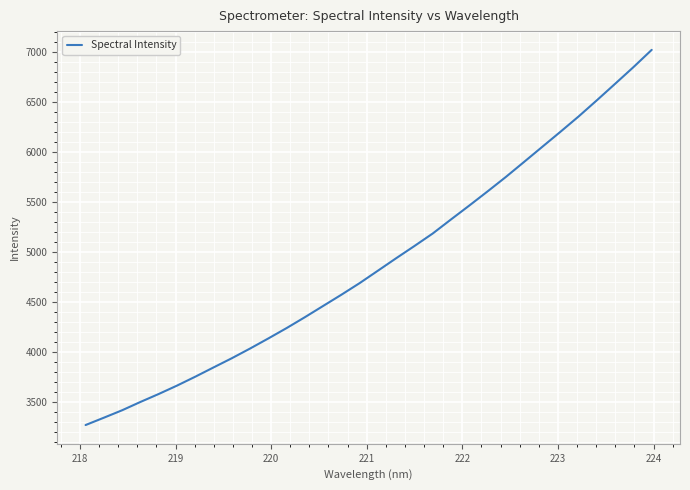

What is the smallest value displayed?

3271.7